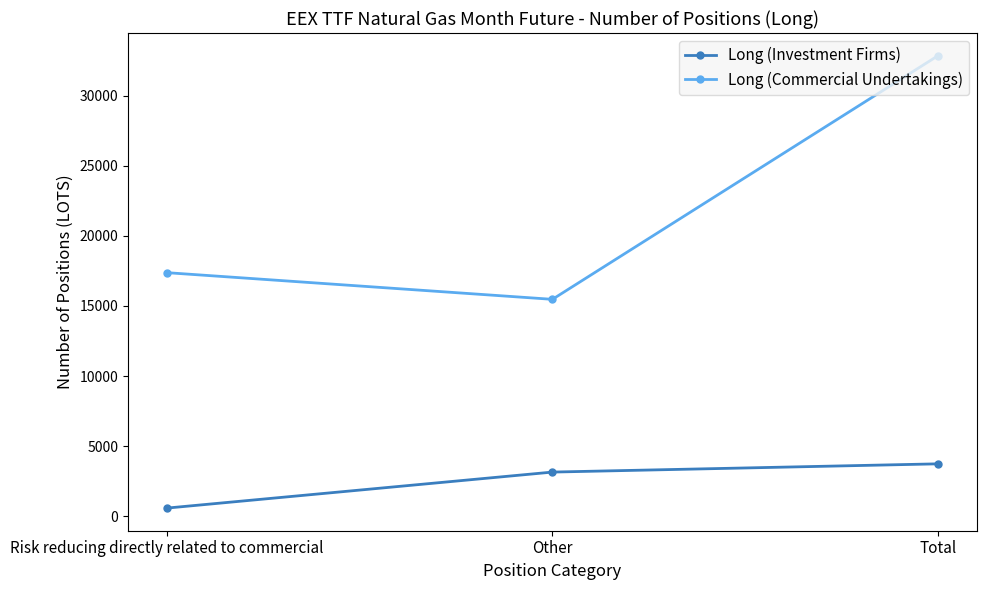

The Long (Investment Firms) series shows 820.6 at Other. True or false?

False